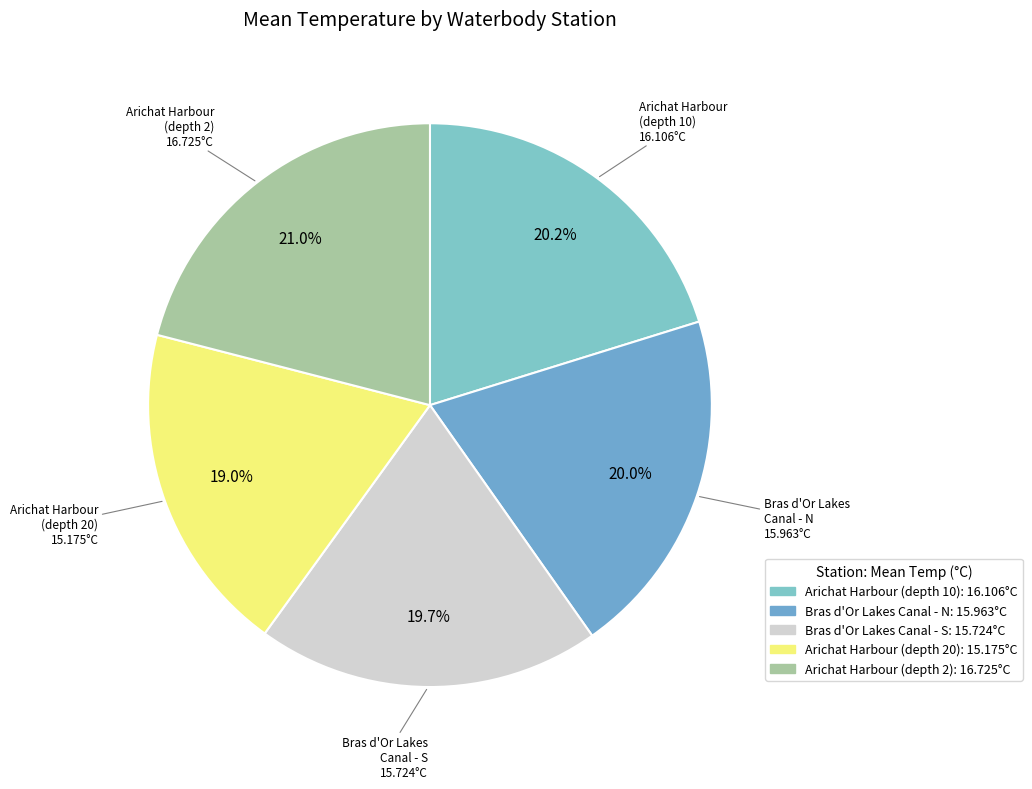

How many slices are in this pie chart?

5